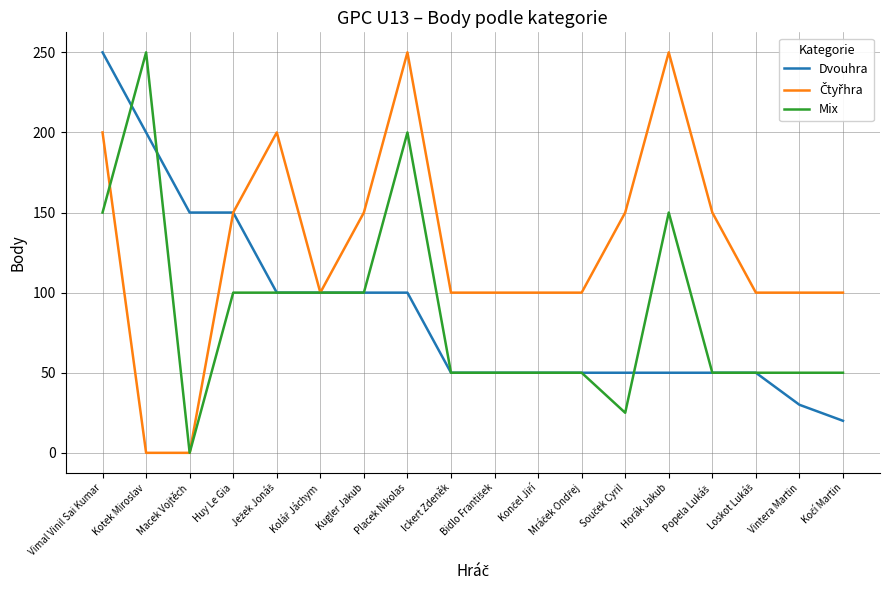

At which category is the sum across all series the highest?

Vimal Vinil Sai Kumar